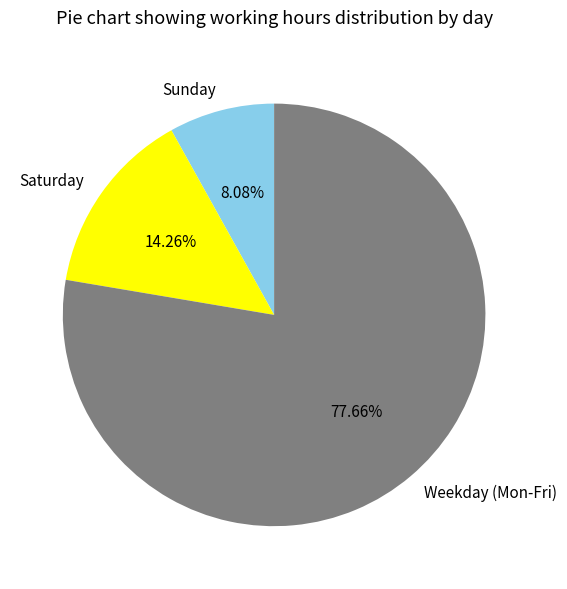

What is the largest slice in the pie chart?

Weekday (Mon-Fri)